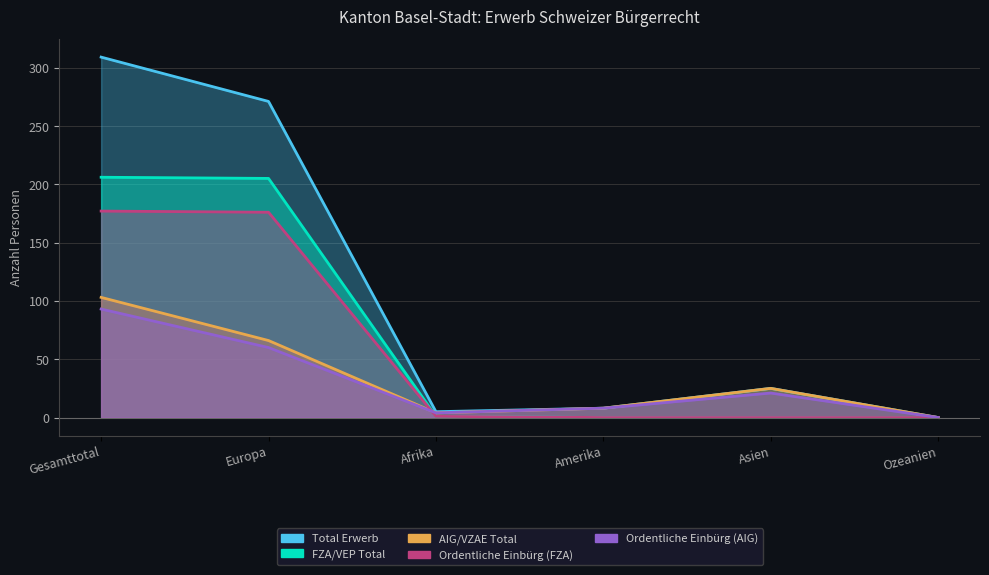

True or false: Total Erwerb has more than 2 interior local peaks.

False